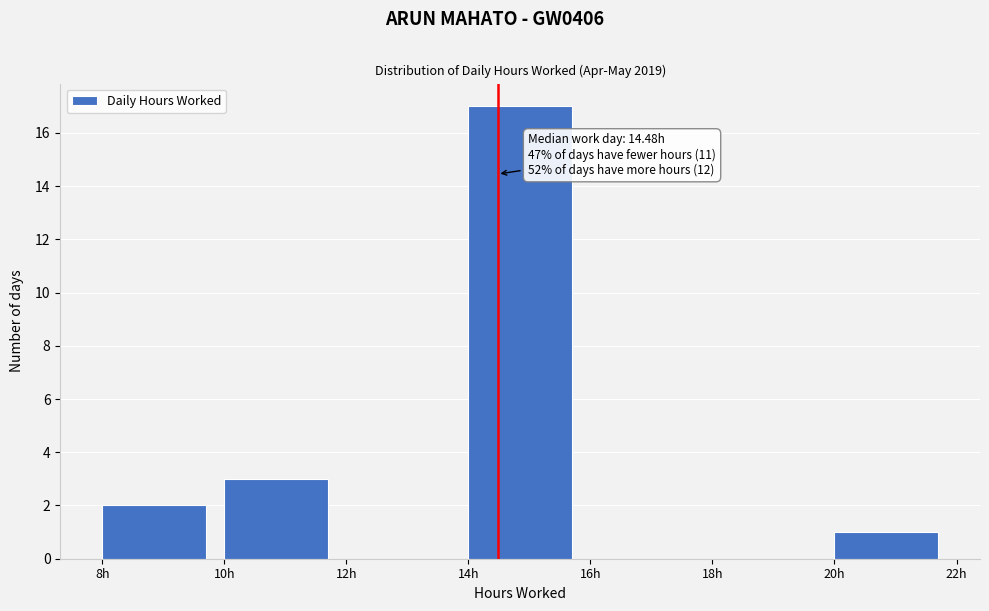

Which range on the x-axis has the tallest bar?

14 to 16